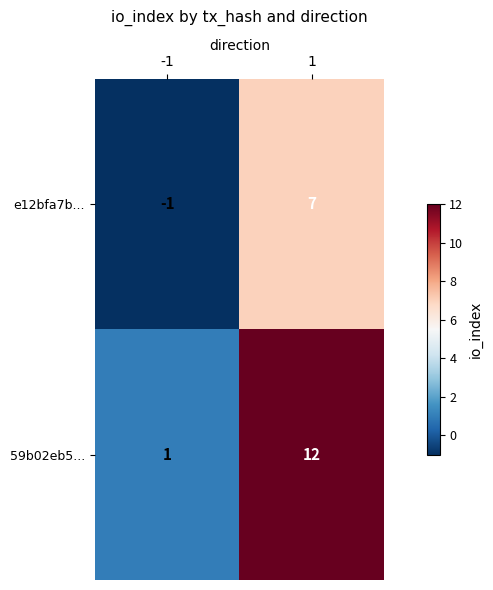

What is the maximum value shown in the chart?

12